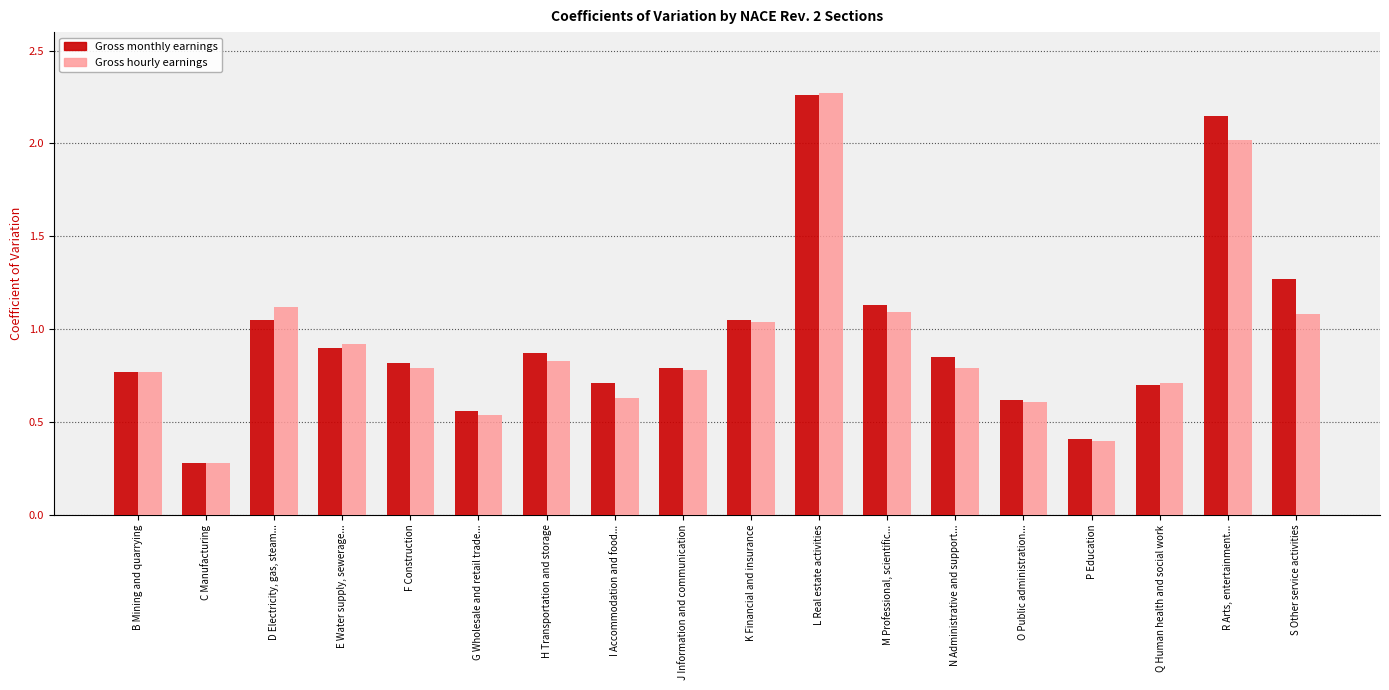

At how many categories does at least one series exceed 0?

18